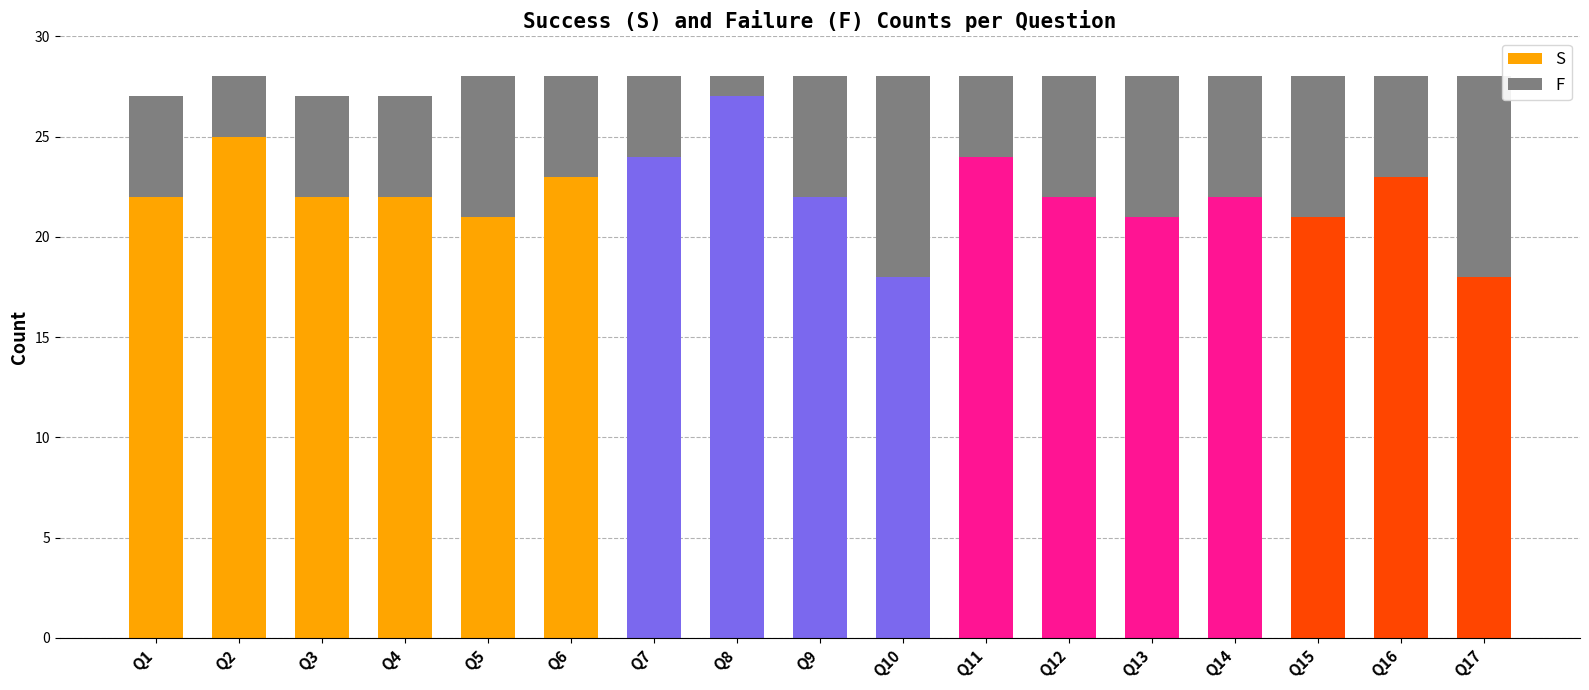

At Q16, list the series in order from smallest to largest.

F, S